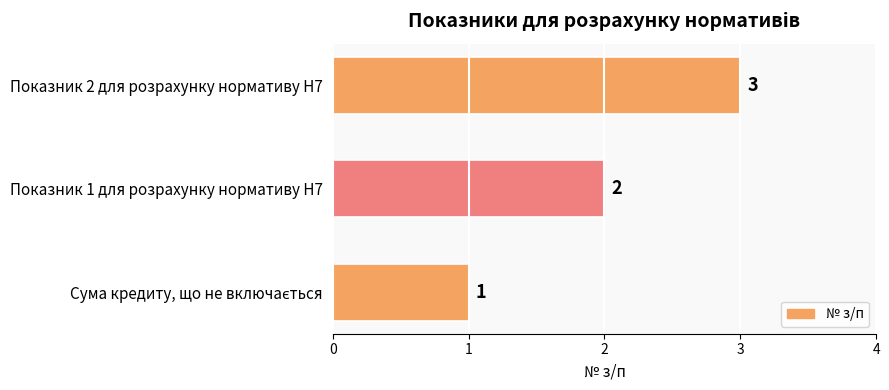

What is the sum of the values at Показник 1 для розрахунку нормативу Н7 and Показник 2 для розрахунку нормативу Н7?

5